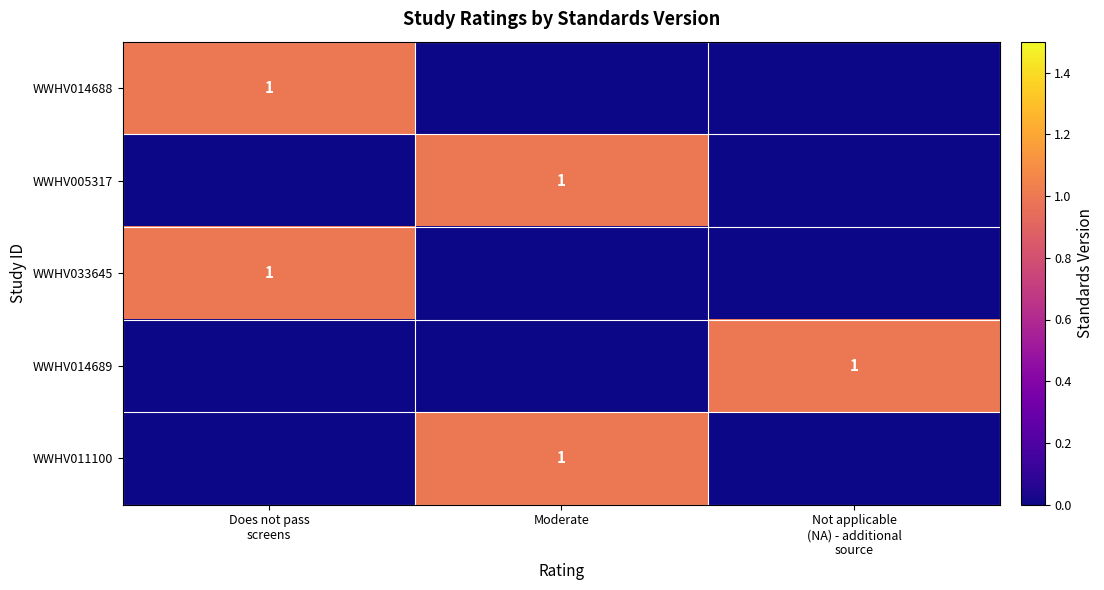

The value of WWHV011100 at Moderate is 1. True or false?

True